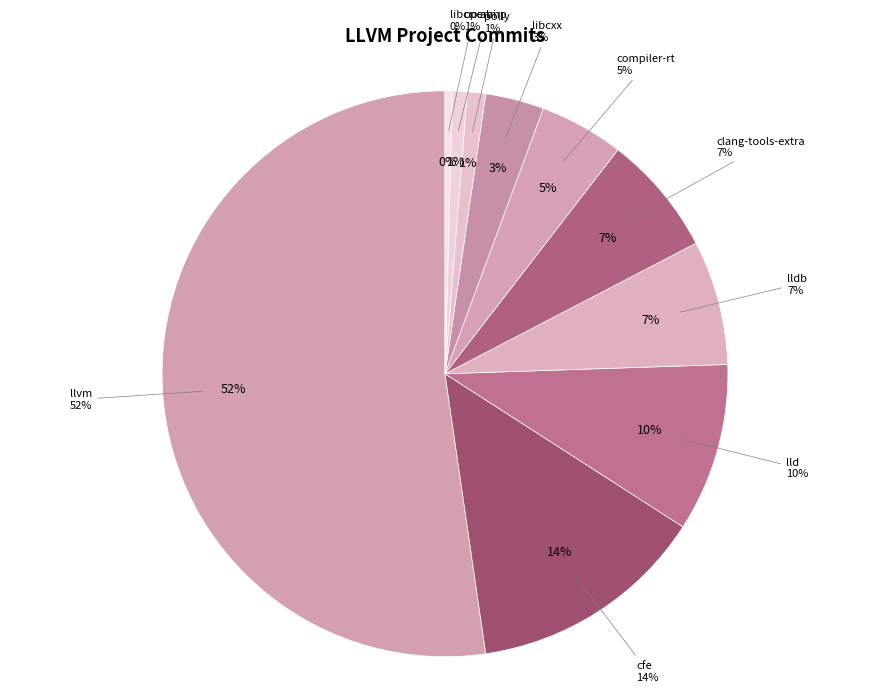

To the nearest percent, what portion does libcxx represent?

3%